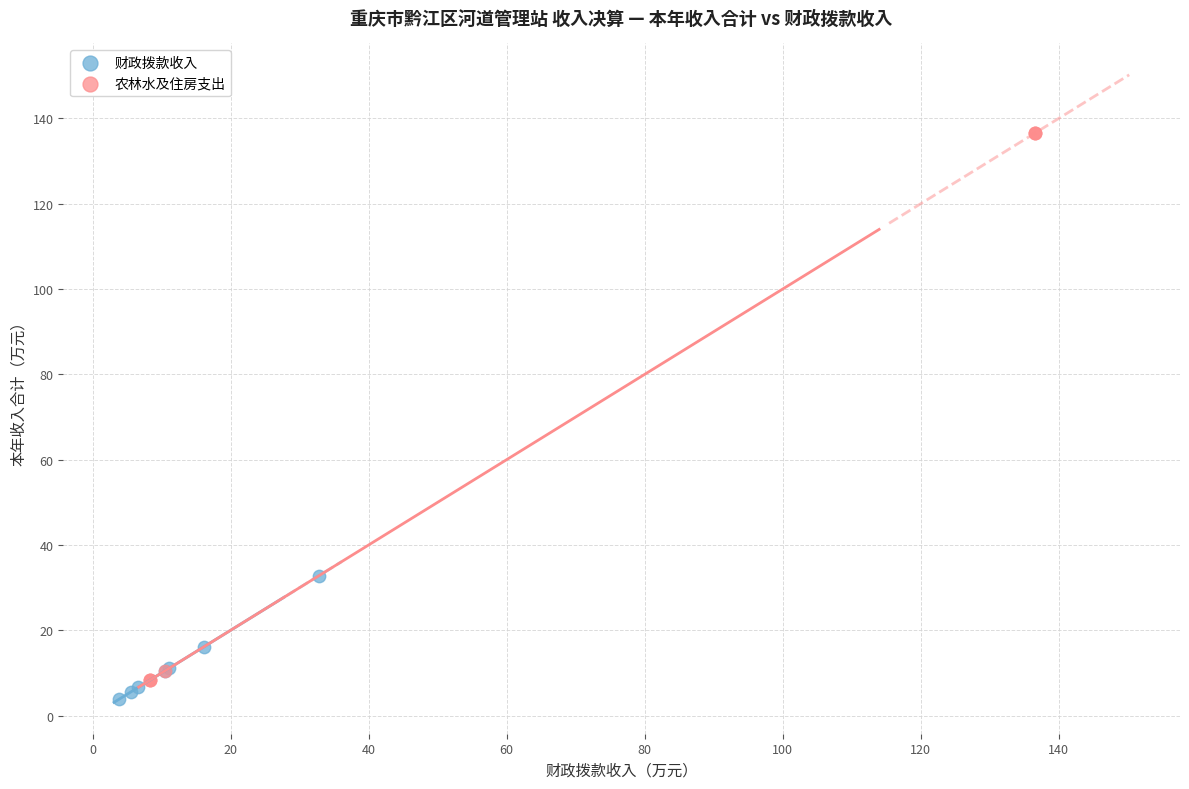

Which series contains the highest Y value?

农林水及住房支出